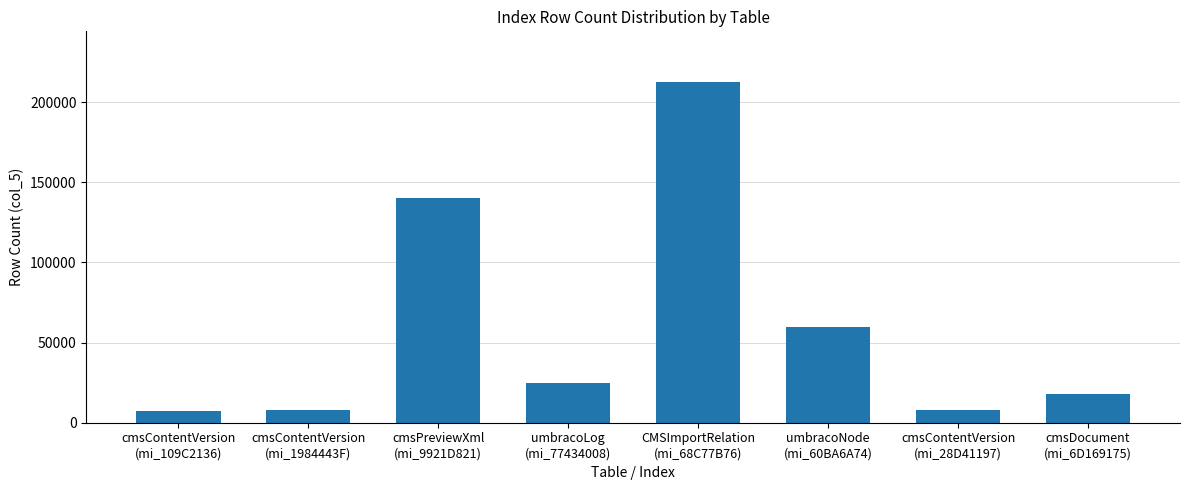

What value does the data have at cmsContentVersion
(mi_1984443F)?

8069